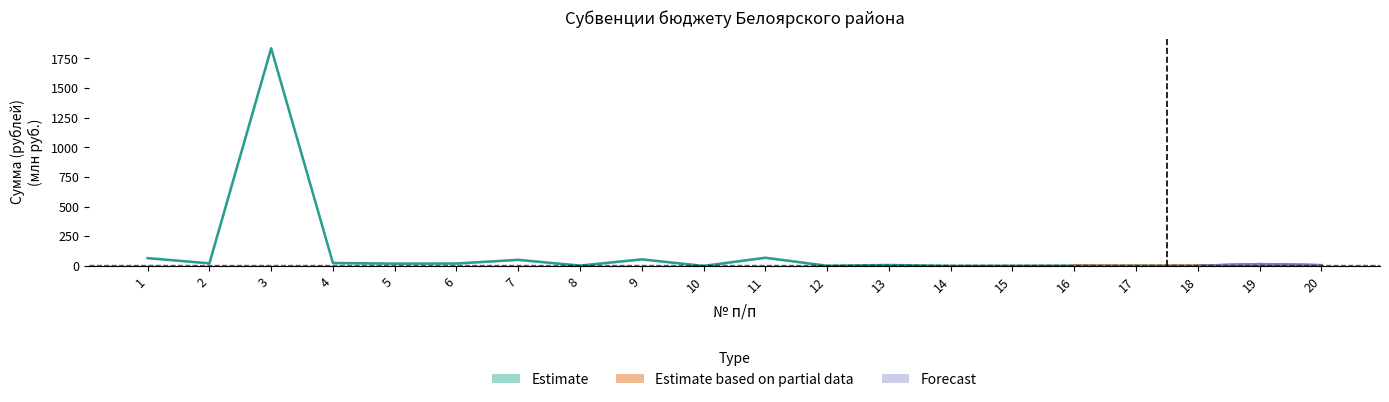

What is the maximum value shown in the chart?

1835.2